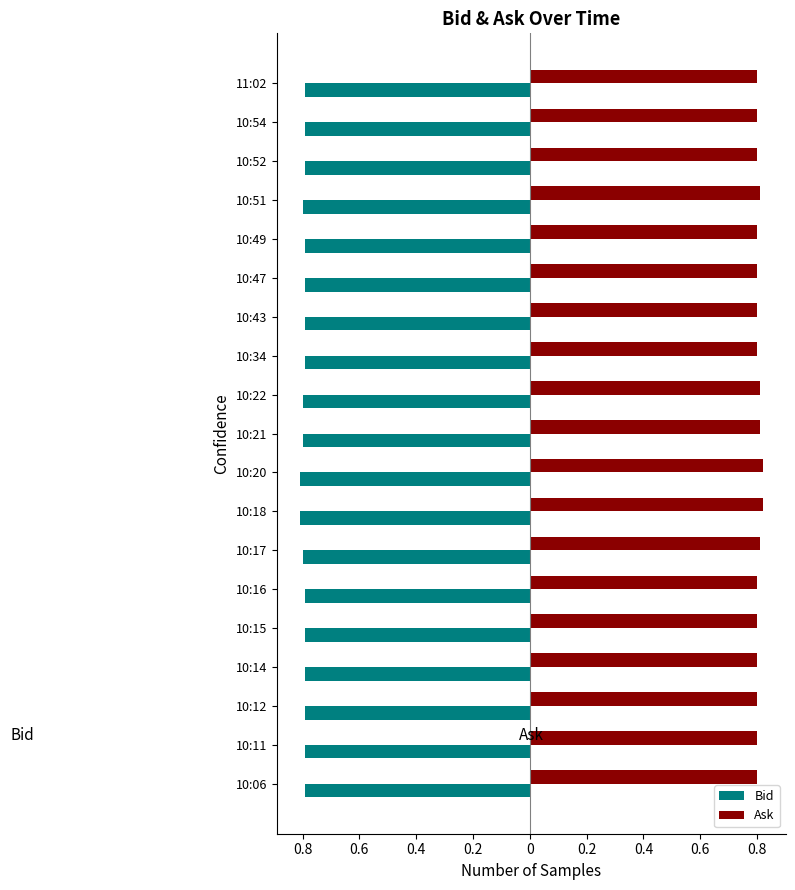

What are all the series names shown in the legend?

Bid, Ask